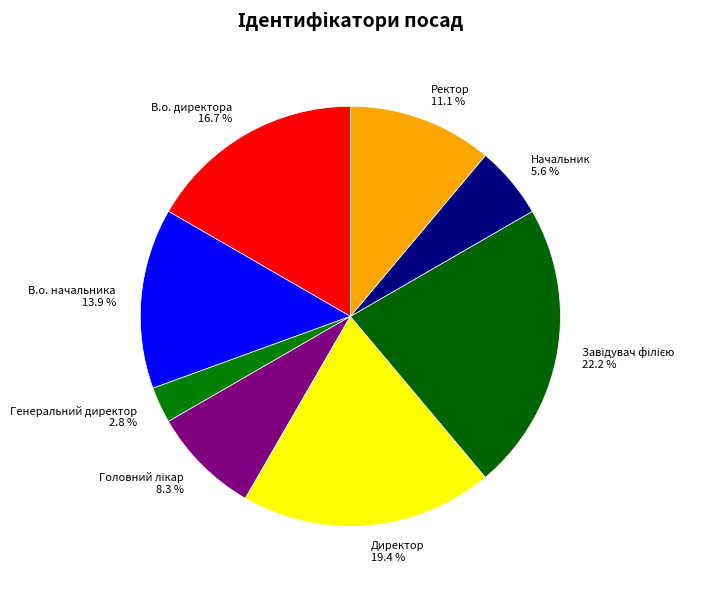

What is the ratio of the value at Начальник 5.6 % to the value at Директор 19.4 %?

0.3